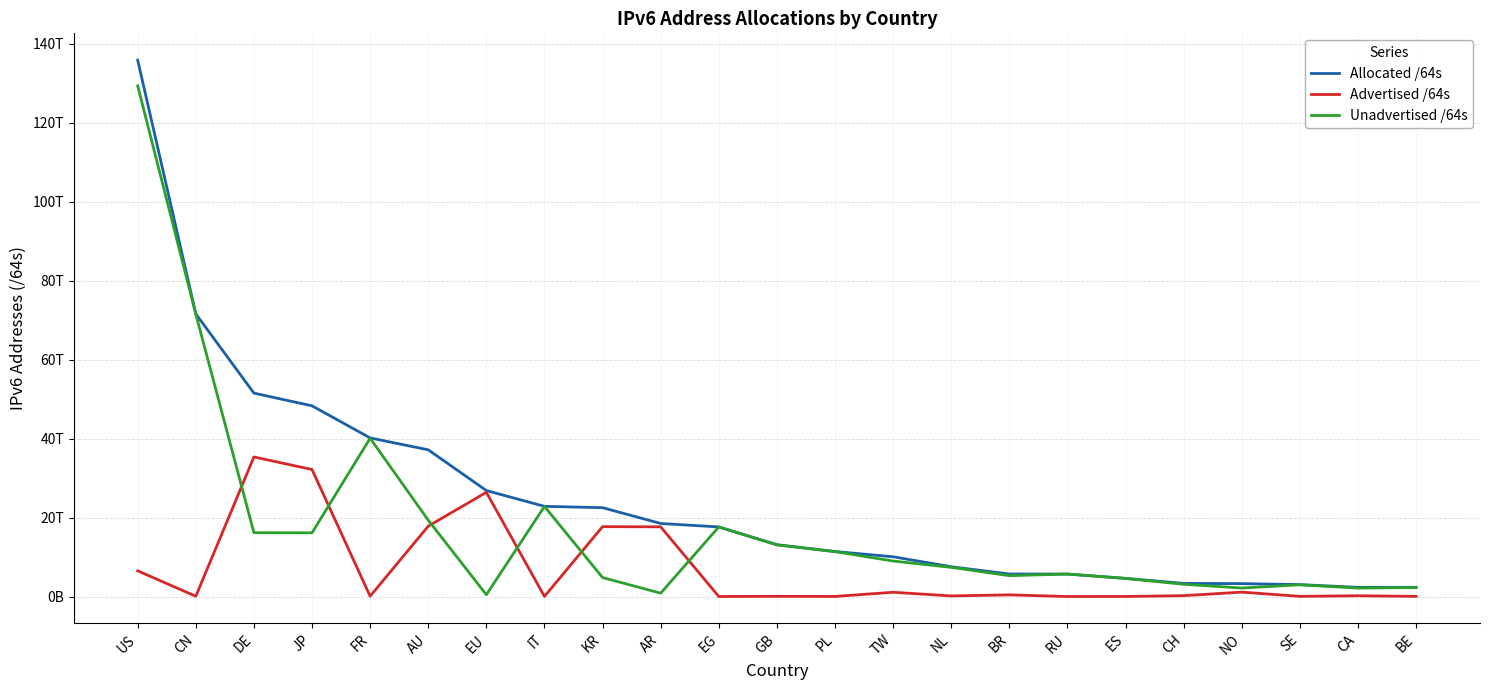

Where is the first local maximum for Unadvertised /64s?

FR